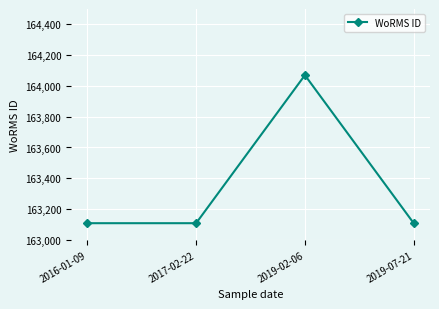

What position from the left is 2019-07-21?

4